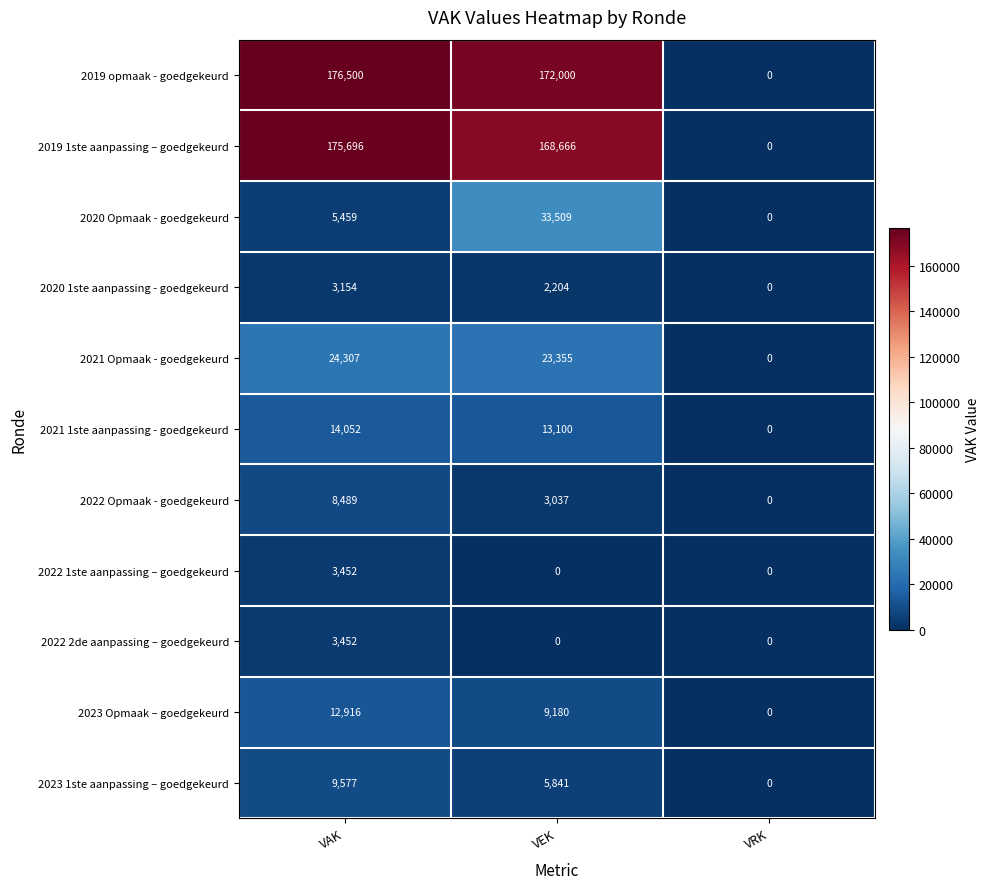

The 2021 1ste aanpassing - goedgekeurd series shows 13100 at VEK. True or false?

True